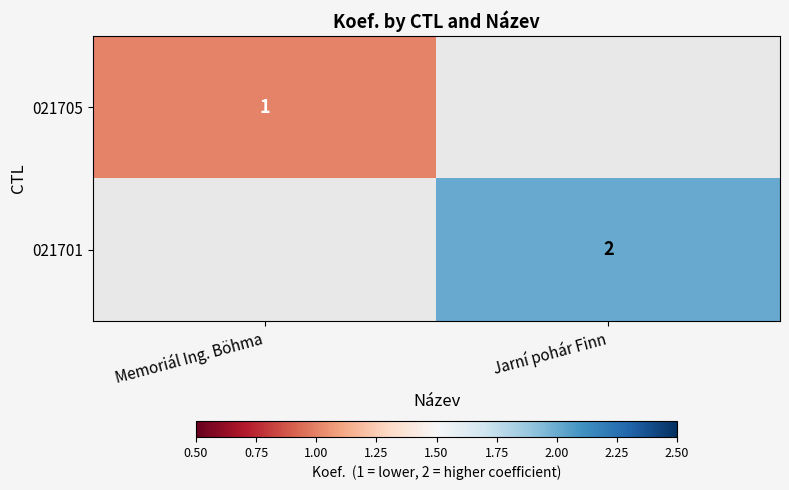

Which category has the highest value across all series?

Jarní pohár Finn